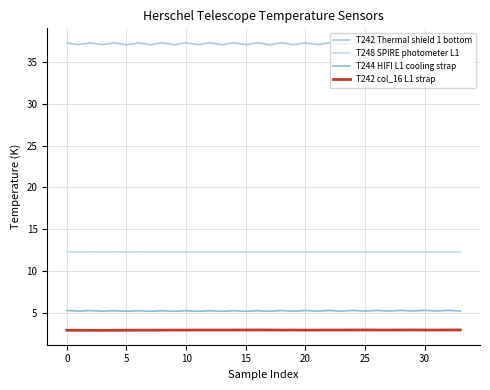

What is the maximum value for T242 Thermal shield 1 bottom?

37.3